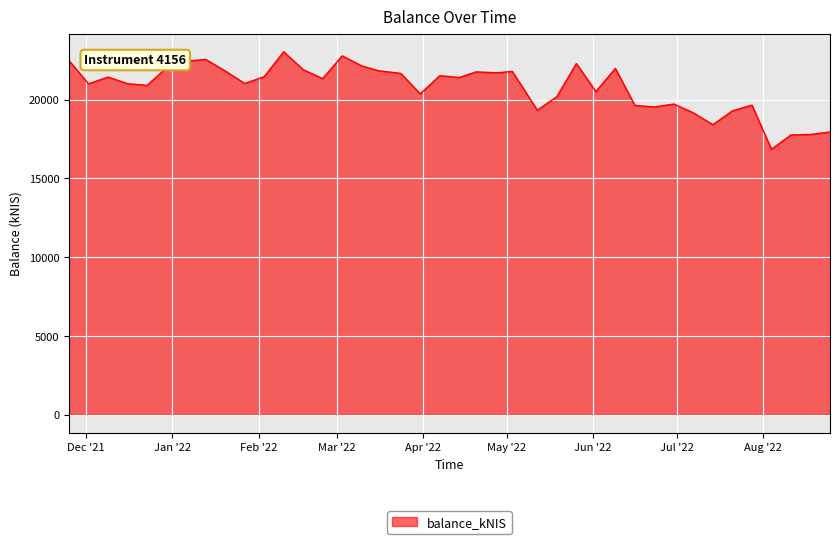

Does the chart have visible grid lines?

Yes